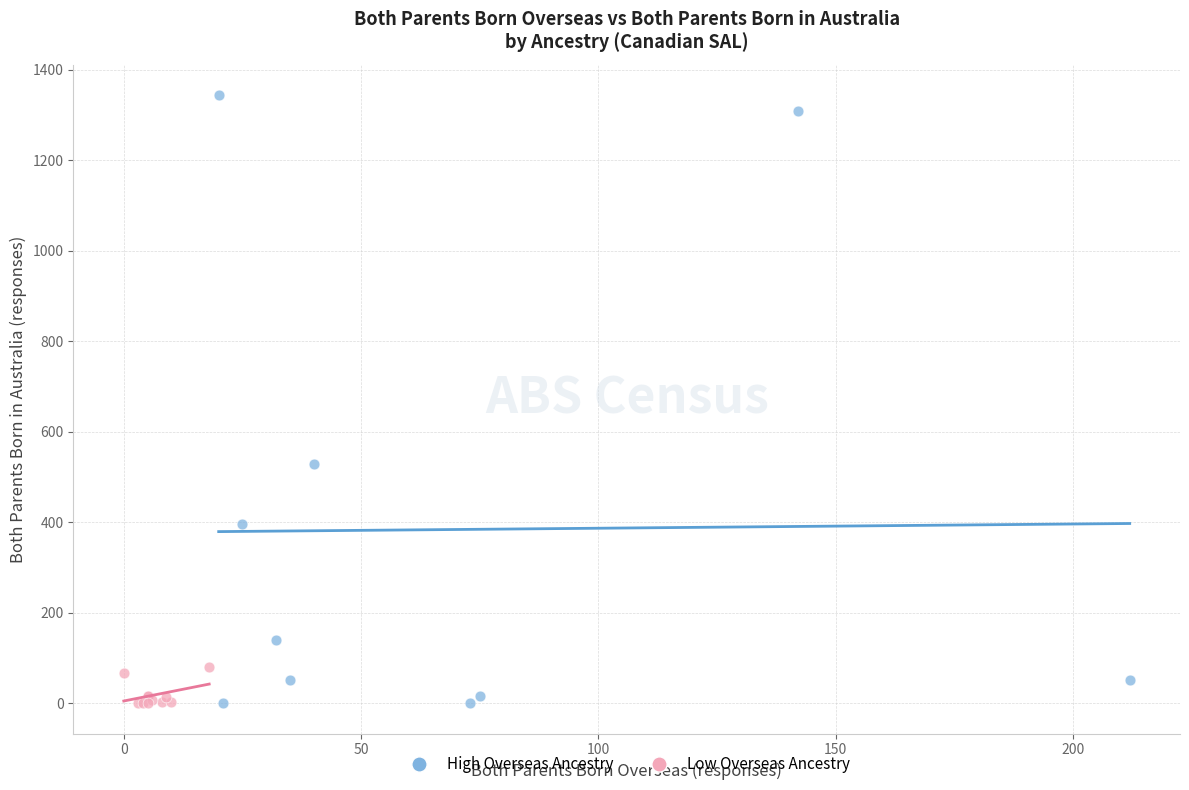

Which series contains the highest Y value?

High Overseas Ancestry